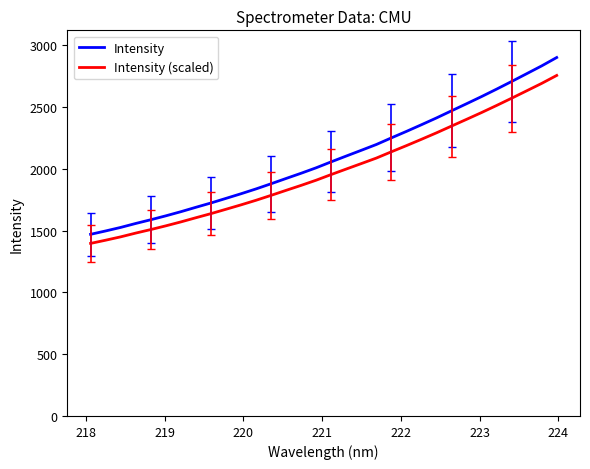

What is the maximum value for Intensity?

2901.5